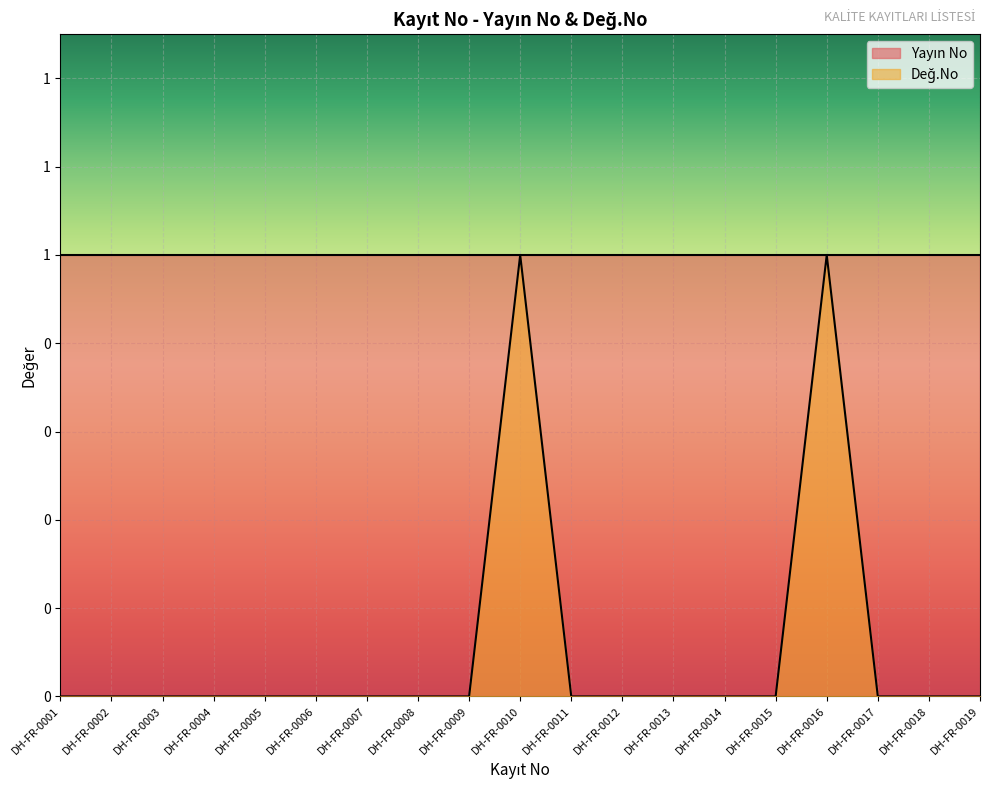

What is the change in value from DH-FR-0004 to DH-FR-0016?

+1